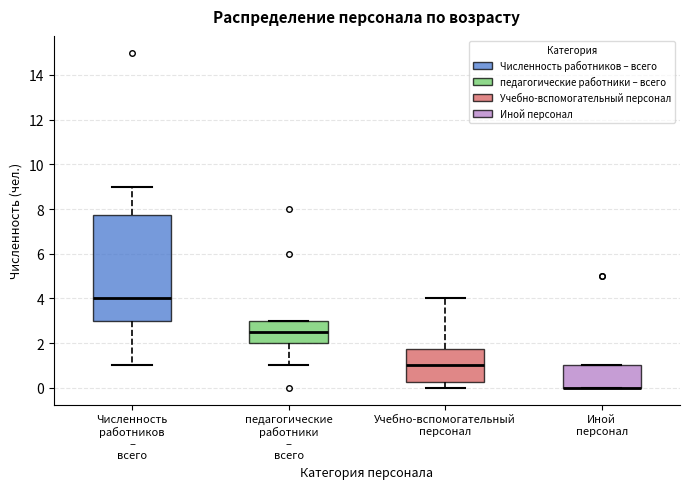

Reading left to right, read every box against the y-axis: the position of its median line, the range the box covers, and the ends of its whiskers. The values are not printed on the chart, so give them approximately, as read against the axis.

Численность работников – всего: median 4.0, box 3.0 to 7.8, whiskers 1.0 to 9.0
педагогические работники – всего: median 2.6, box 2.0 to 3.0, whiskers 1.0 to 3.0
Учебно-вспомогательный персонал: median 1.0, box 0.2 to 1.8, whiskers 0.0 to 4.0
Иной персонал: median 0.0 (drawn on the box's lower edge), box 0.0 to 1.0, whiskers 0.0 to 1.0